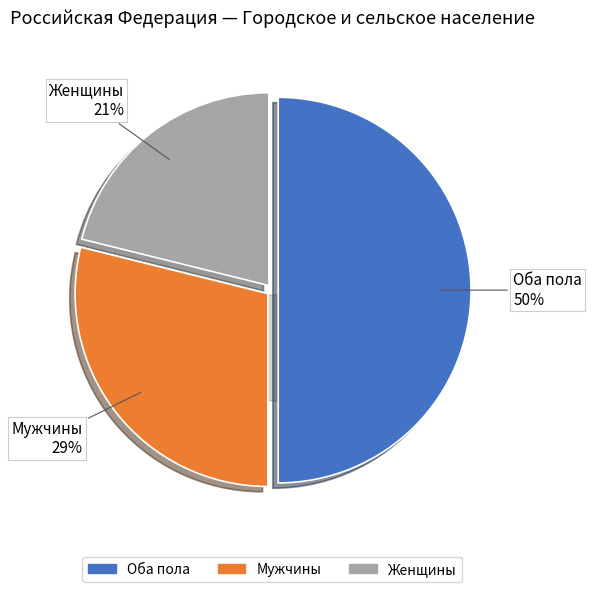

Count the number of slices in the pie.

3